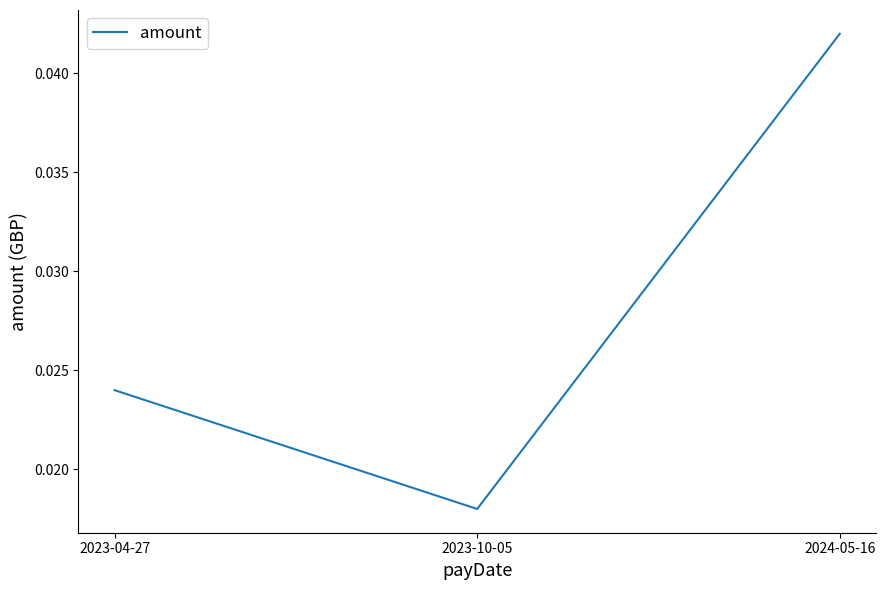

Which category has the lowest value across all series?

2023-10-05